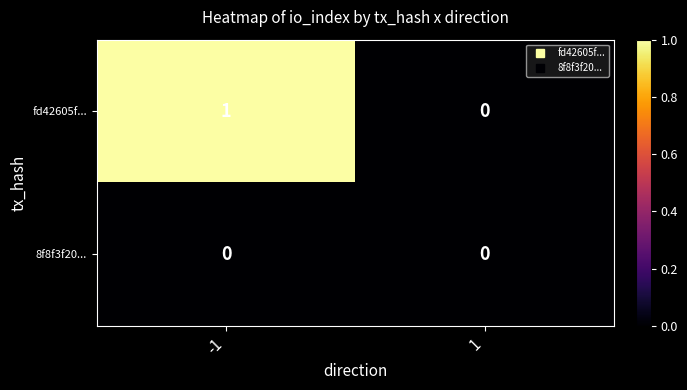

List the series in order of their overall mean, highest first.

fd42605f..., 8f8f3f20...